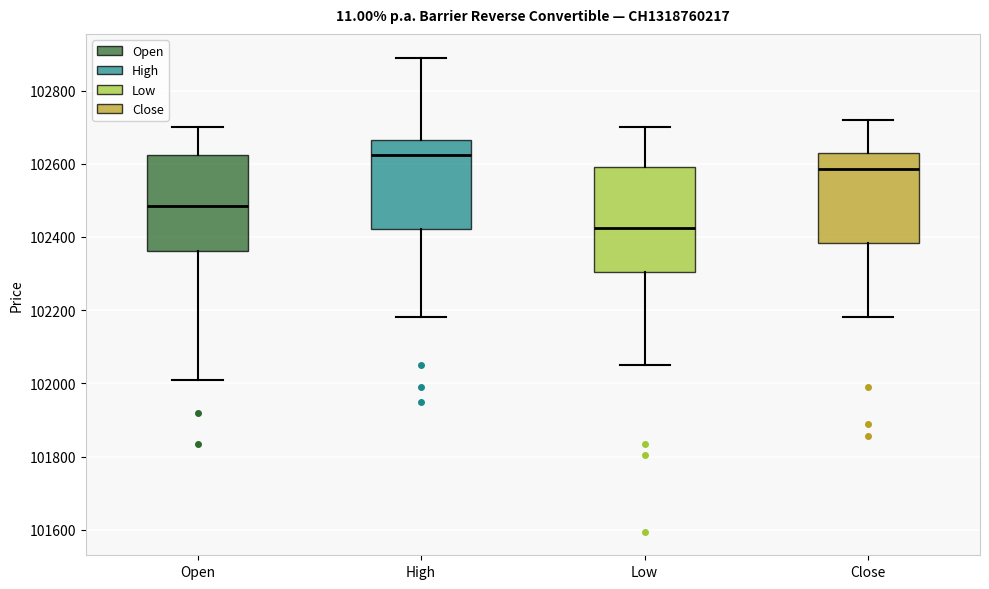

Where does the lower whisker of the box for Close end on the y-axis? The values are not printed on the chart, so give them approximately, as read against the axis.

102180